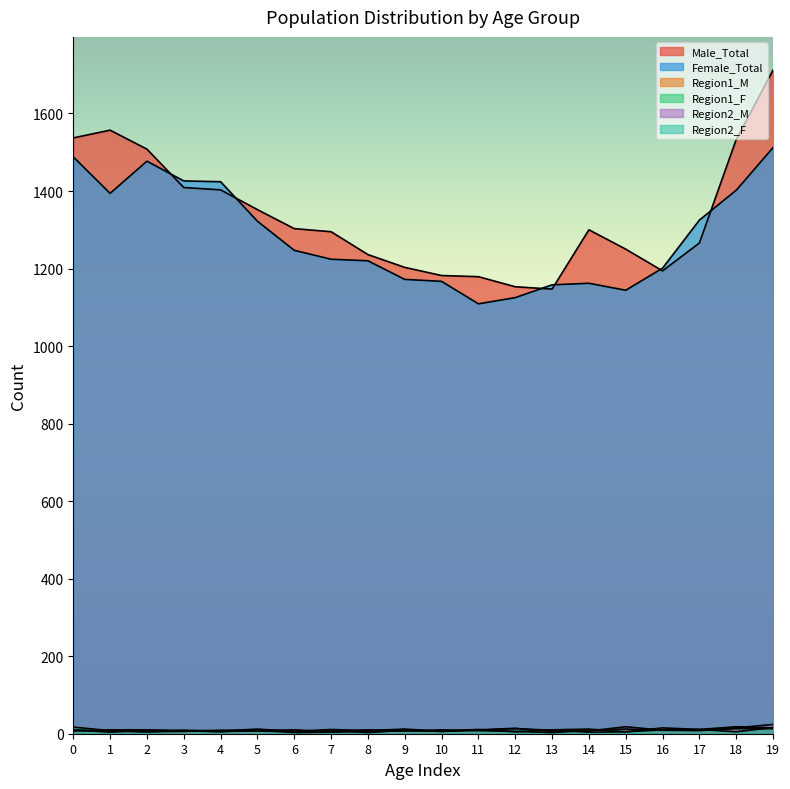

Is the value of Male_Total at 17 greater than the value of Female_Total at 15?

Yes